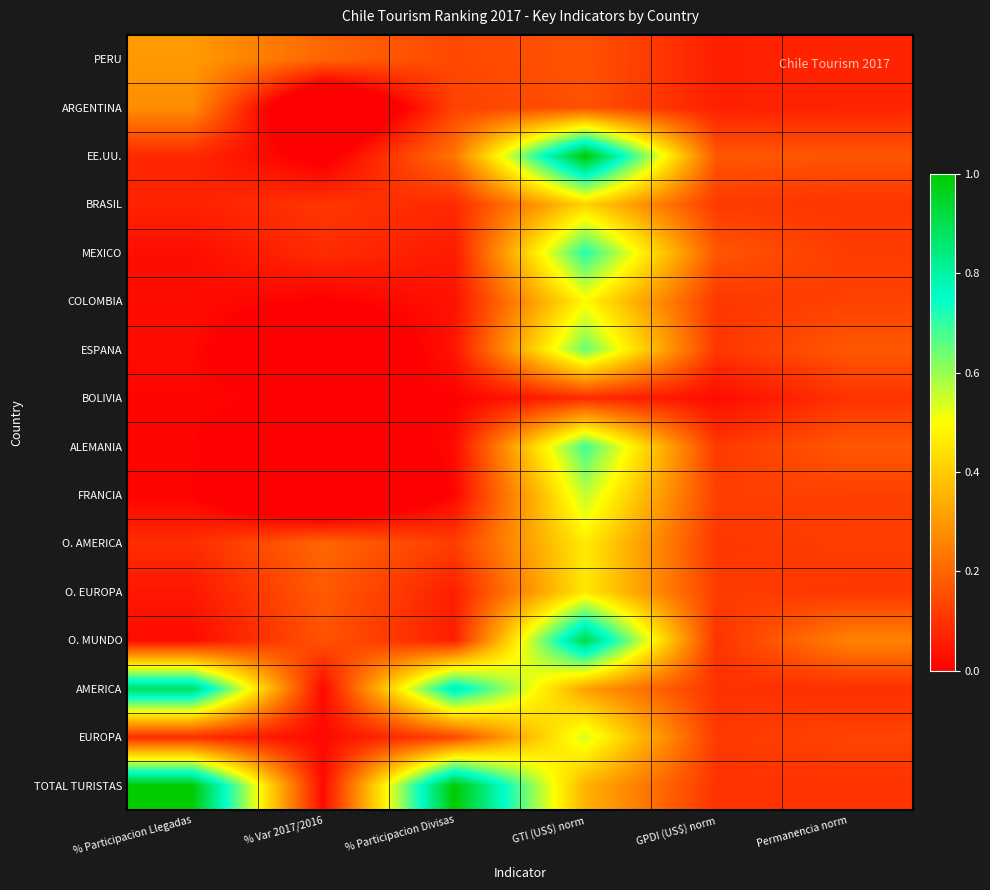

What is the greatest value displayed?

1.0